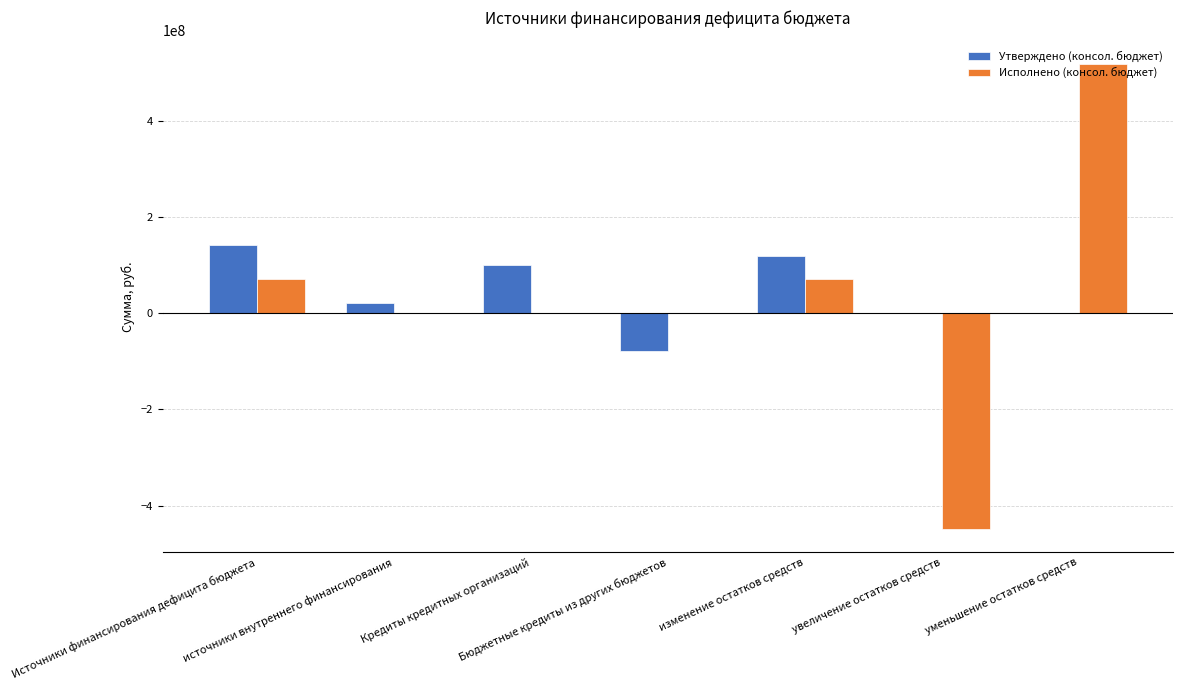

What is the greatest value displayed?

519120669.8